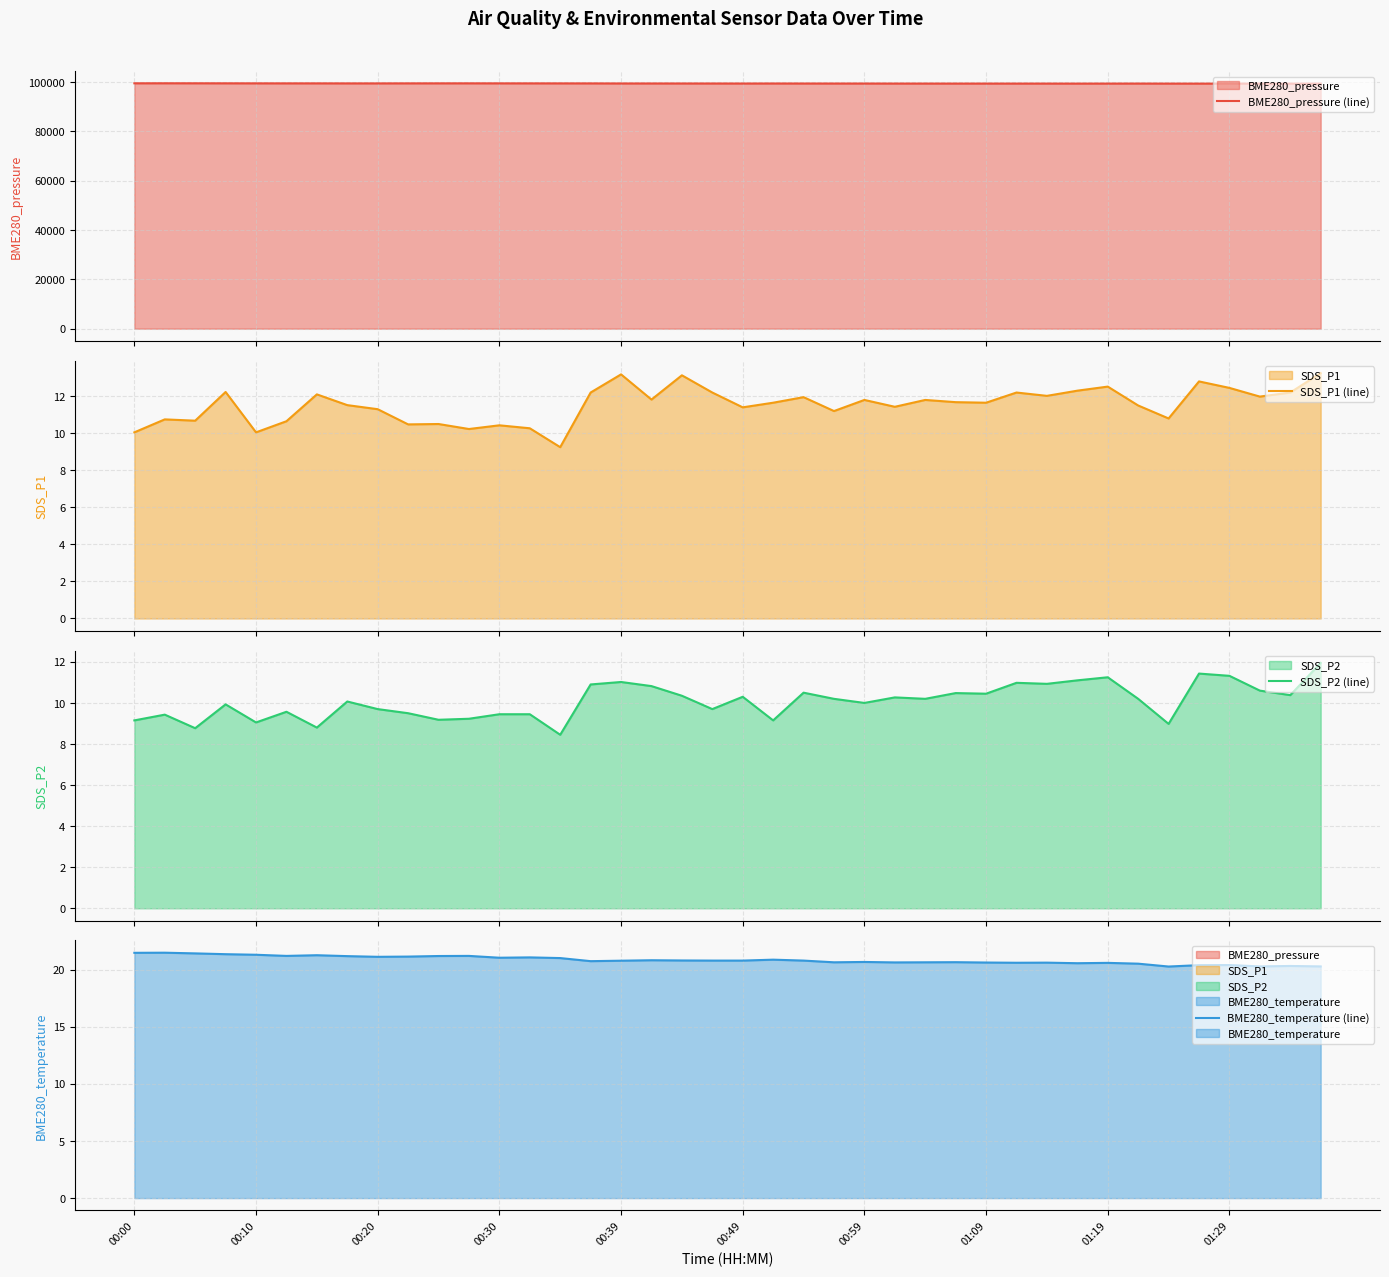

The BME280_pressure (line) series shows 99410.6 at 17. True or false?

True